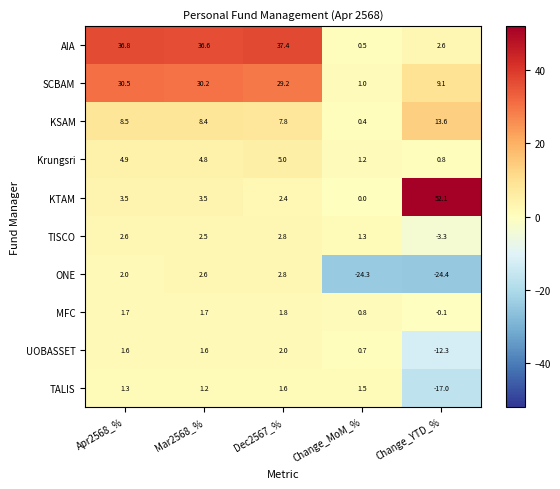

What value does the Krungsri series have at Change_MoM_%?

1.2